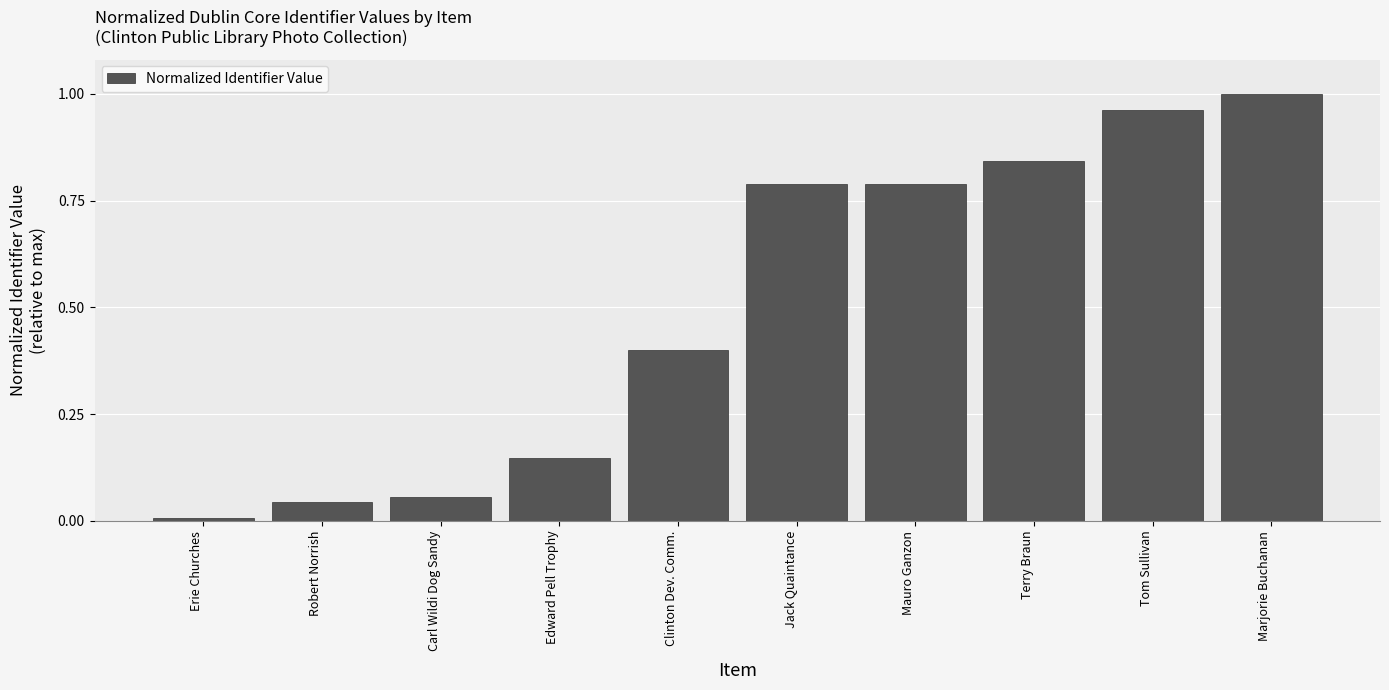

The chart shows a value of 0.0 at Robert Norrish. True or false?

True